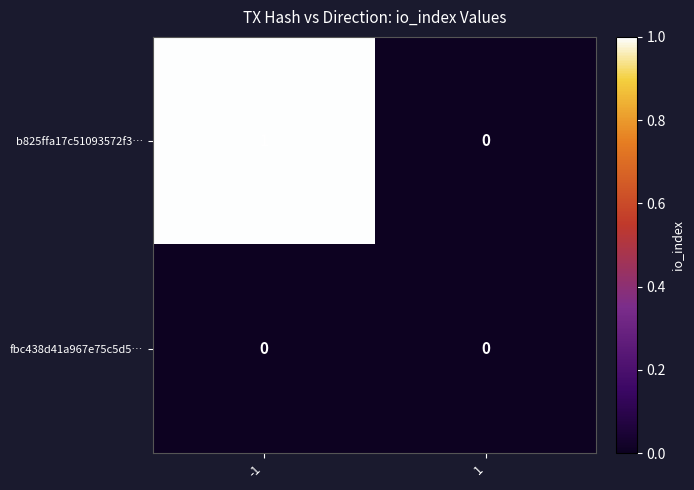

The b825ffa17c51093572f3… series shows 1 at 1. True or false?

False